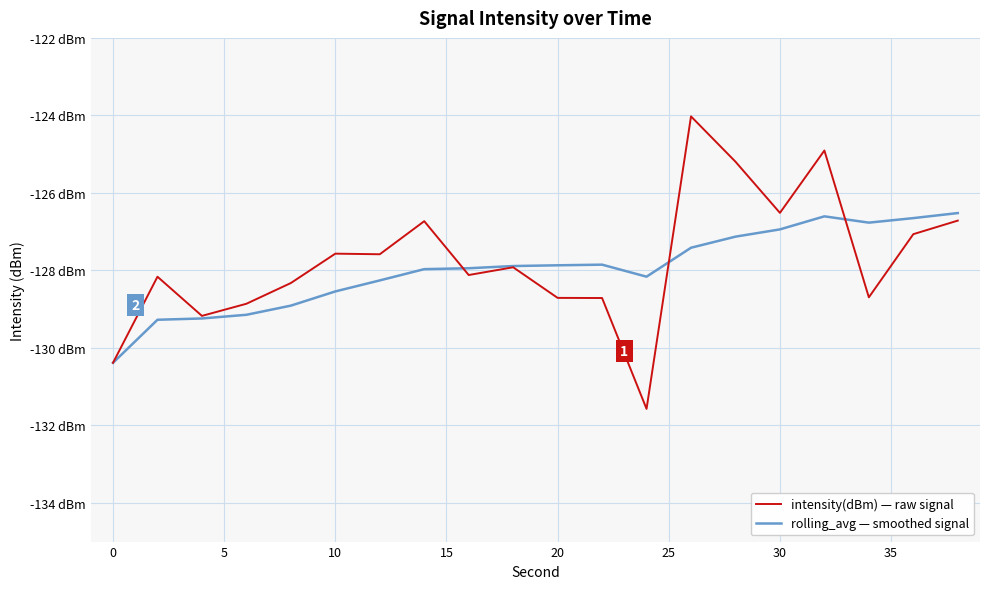

List the series in order of their peak value, highest first.

intensity(dBm) — raw signal, rolling_avg — smoothed signal